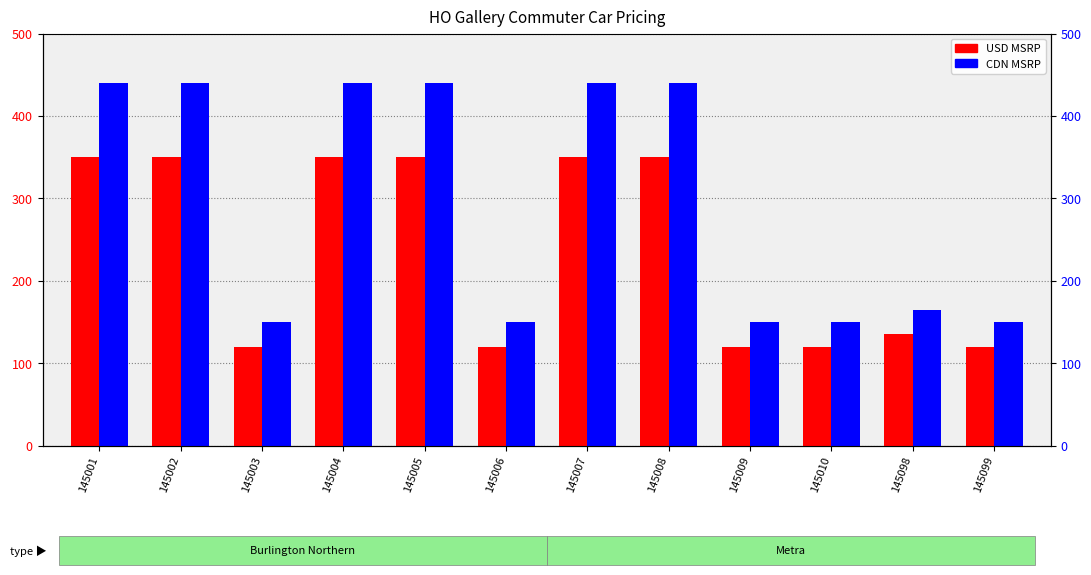

Is the value of USD MSRP at 145004 greater than the value of CDN MSRP at 145001?

No